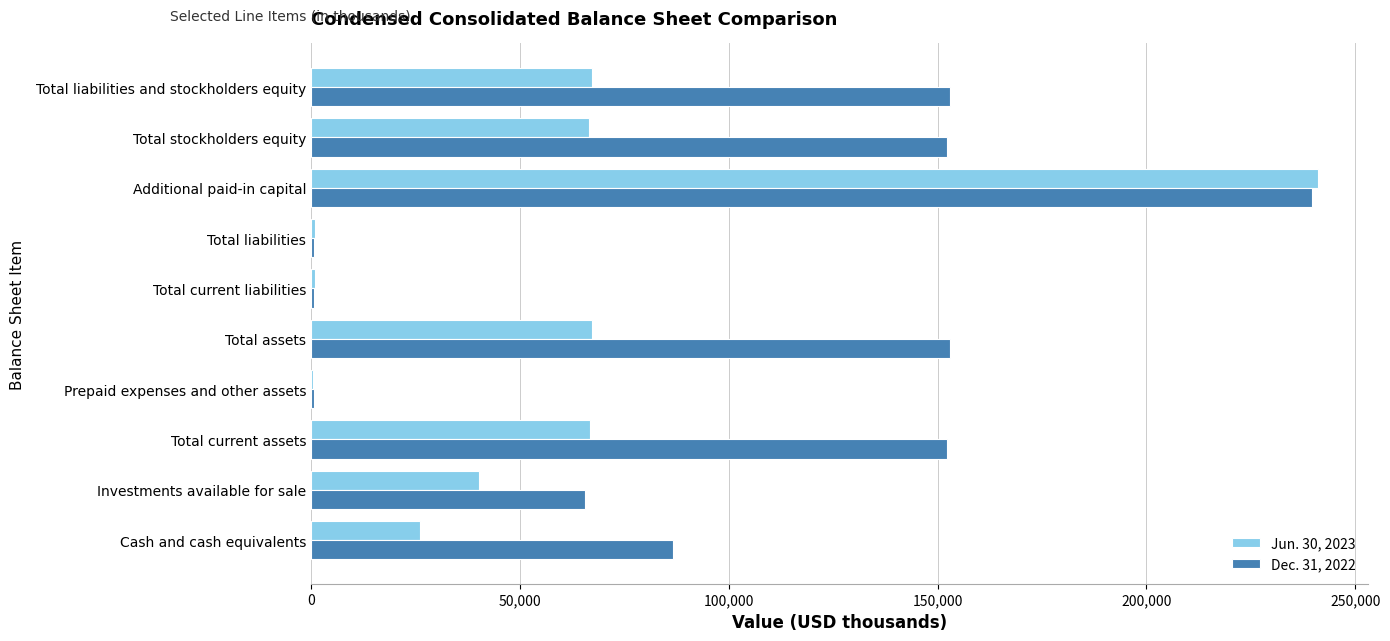

The value of Jun. 30, 2023 at Additional paid-in capital is 241105. True or false?

True